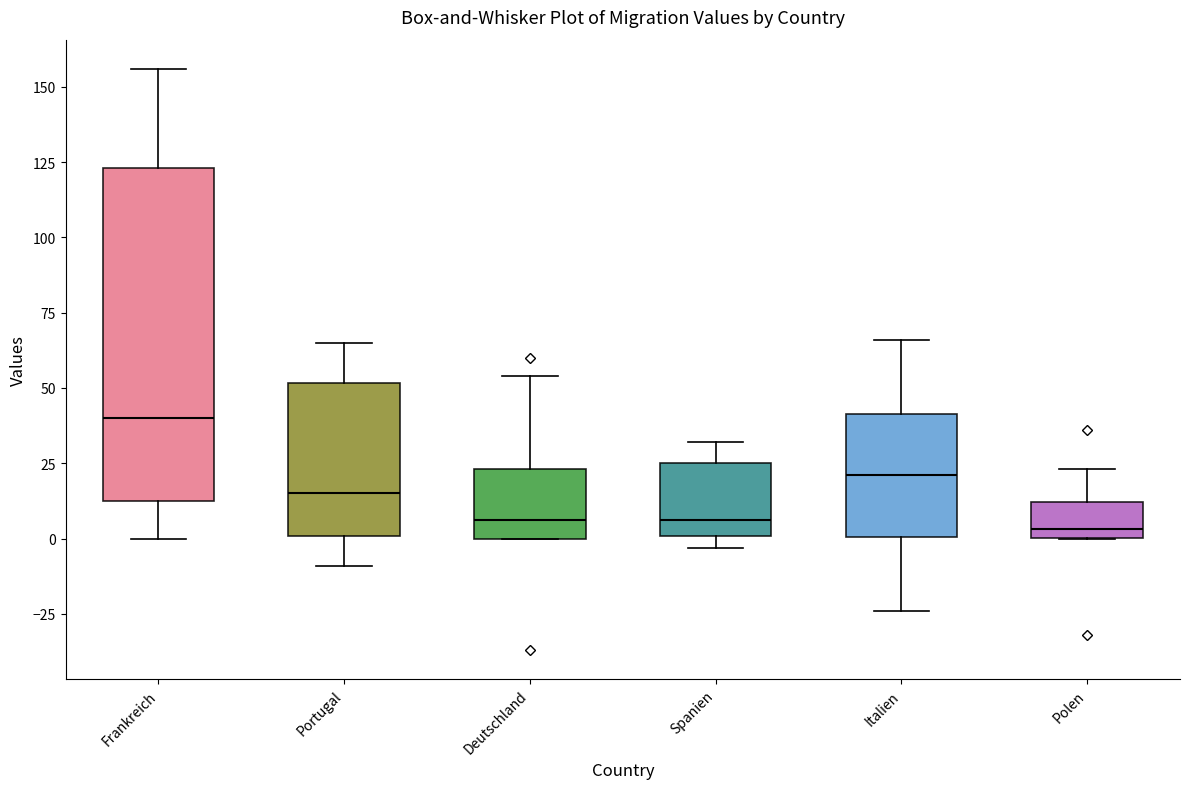

Where is the upper edge of the box for Frankreich on the y-axis? The values are not printed on the chart, so give them approximately, as read against the axis.

125